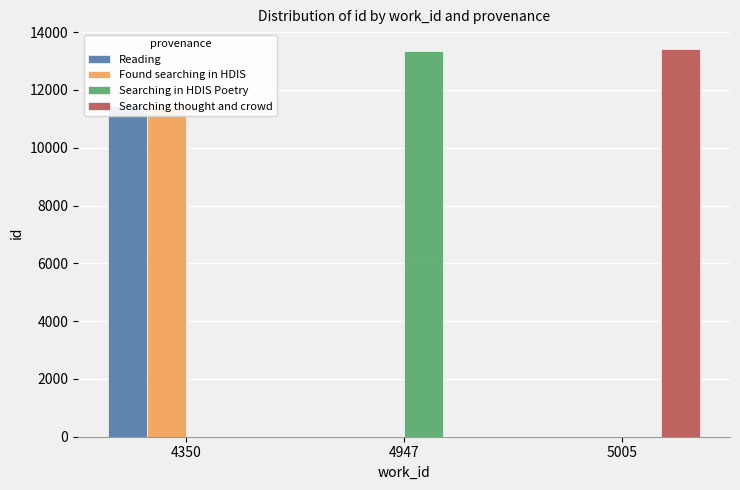

How many data points in Searching thought and crowd are above 0?

1